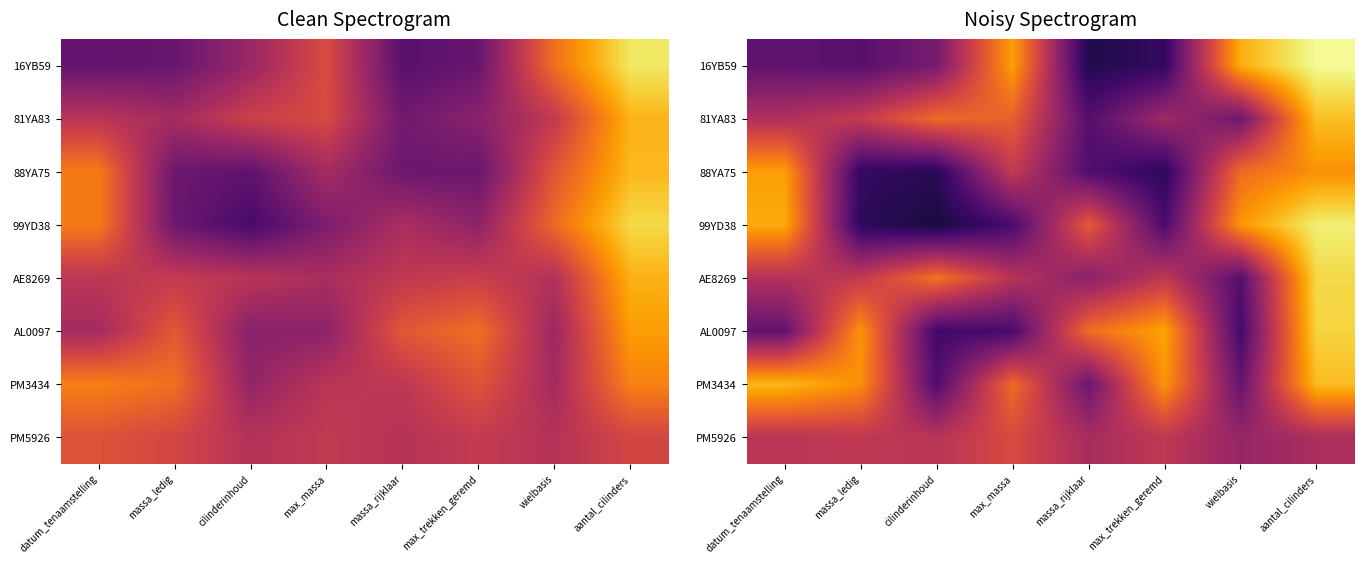

True or false: 81YA83 has a value of 0.2 at datum_tenaamstelling.

False